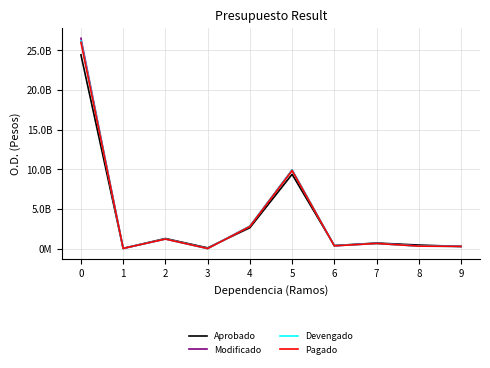

What is the value of the Modificado point at the 6th from the left?

9913402178.6